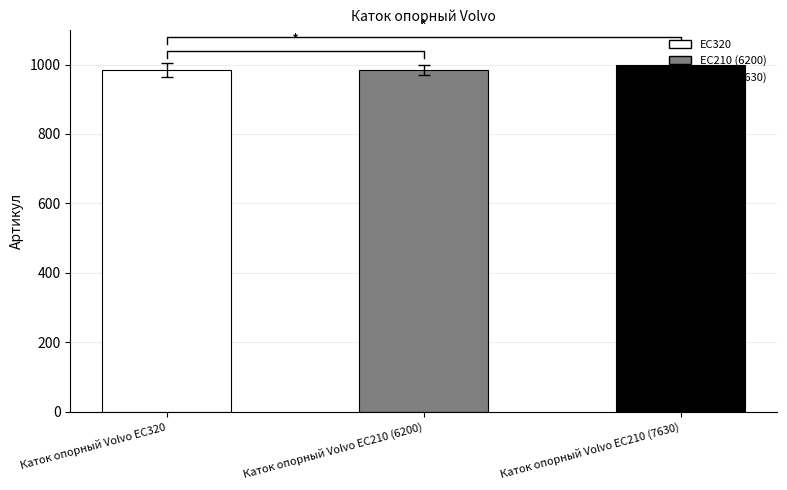

What is the label of the 1st bar from the left?

Каток опорный Volvo EC320